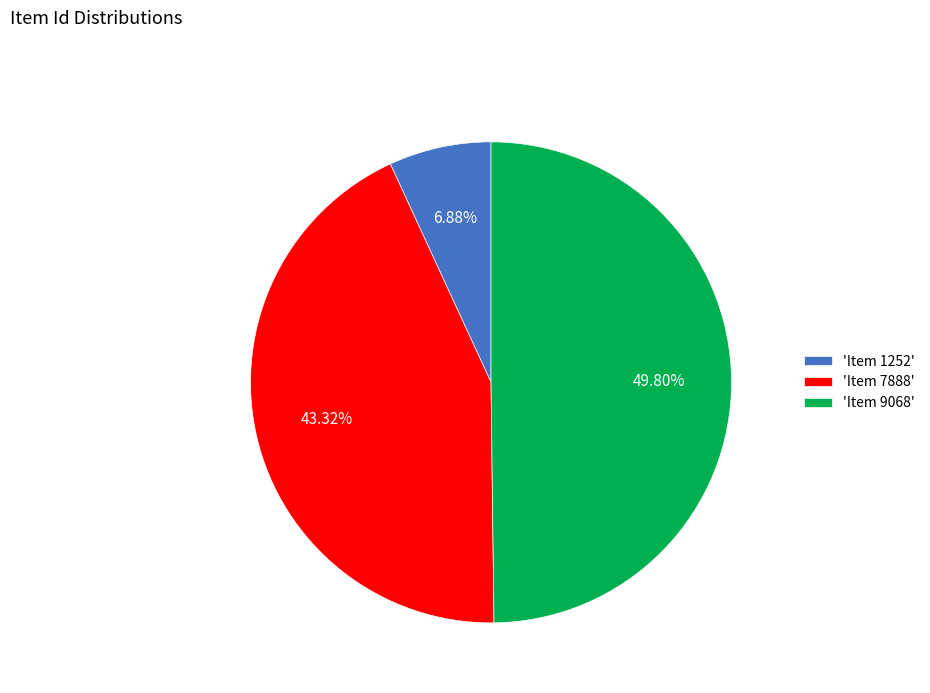

Combined, do 'Item 9068' and 'Item 7888' account for over 50%?

Yes